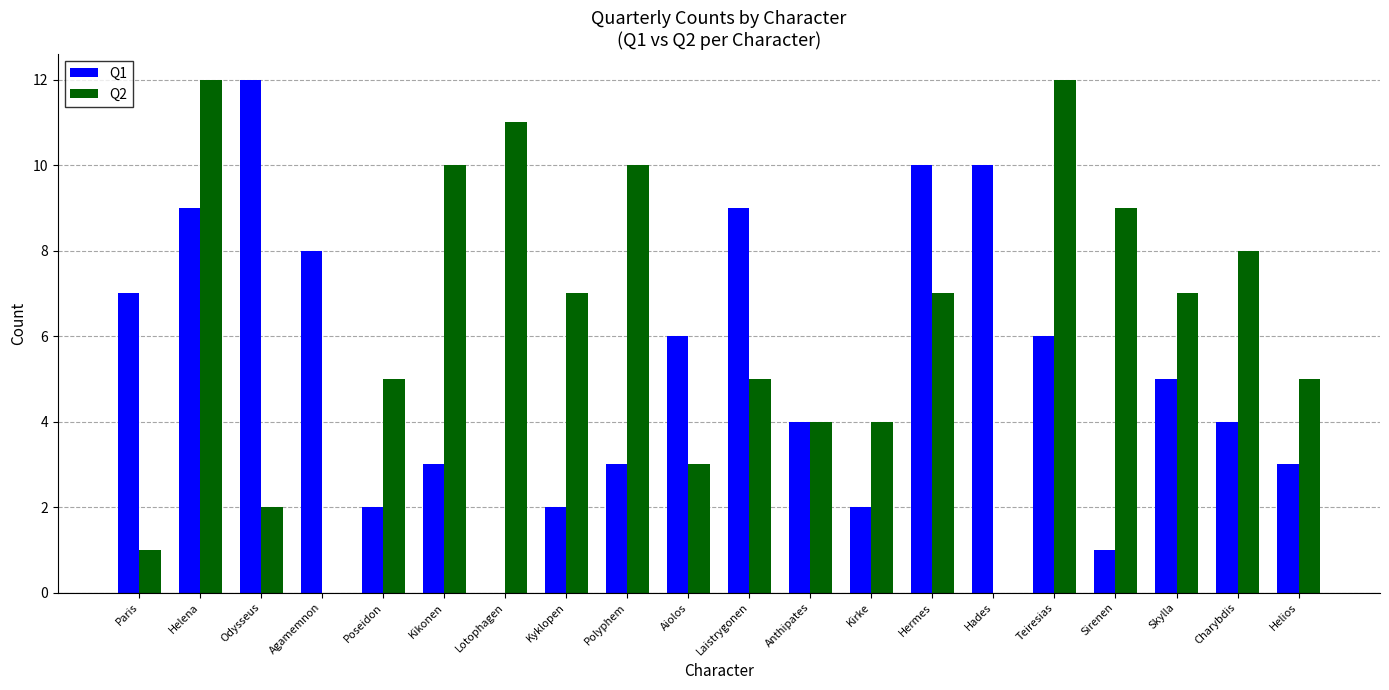

At which label does Q1 reach its peak?

Odysseus